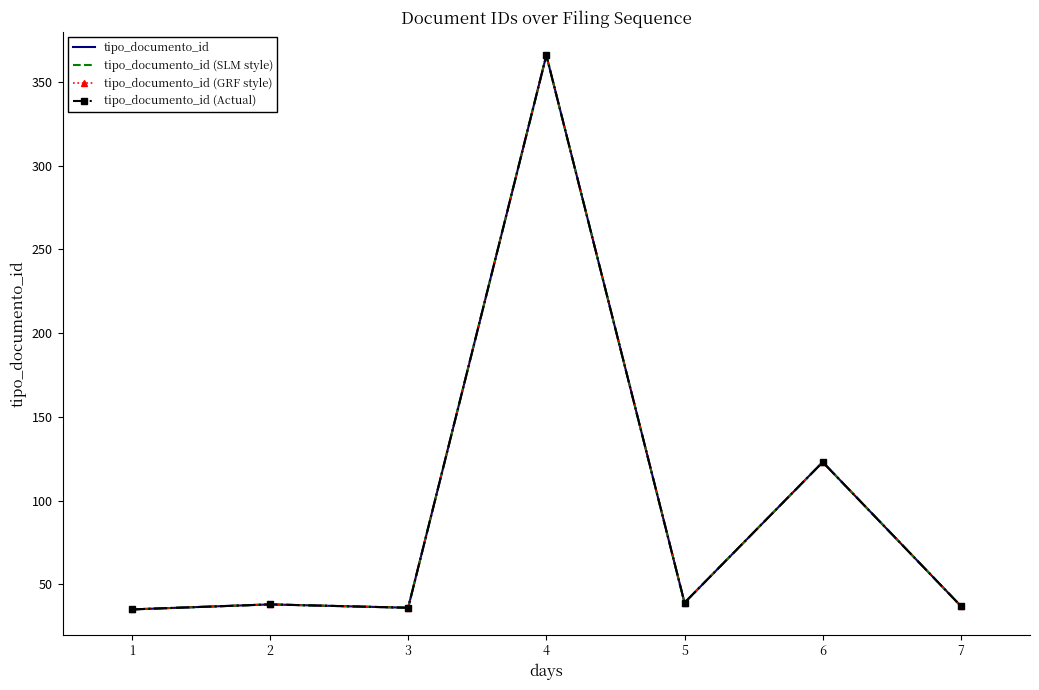

What is the value of the tipo_documento_id (SLM style) point at the 1st from the left?

35